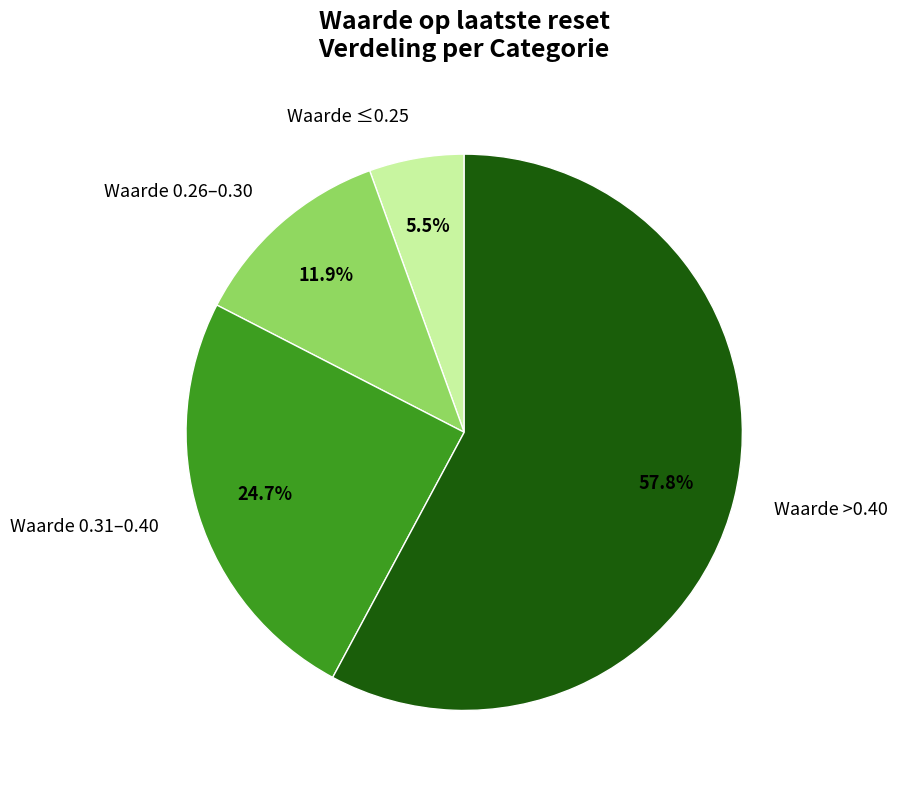

What is the largest slice in the pie chart?

Waarde >0.40